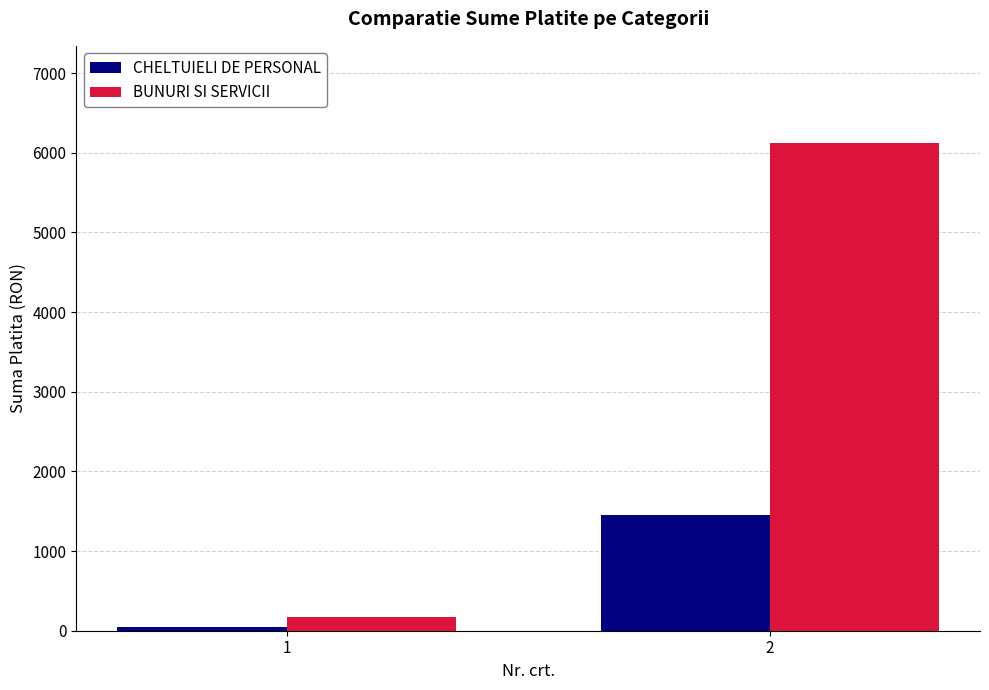

Rank the series at 1 from highest to lowest value.

BUNURI SI SERVICII, CHELTUIELI DE PERSONAL